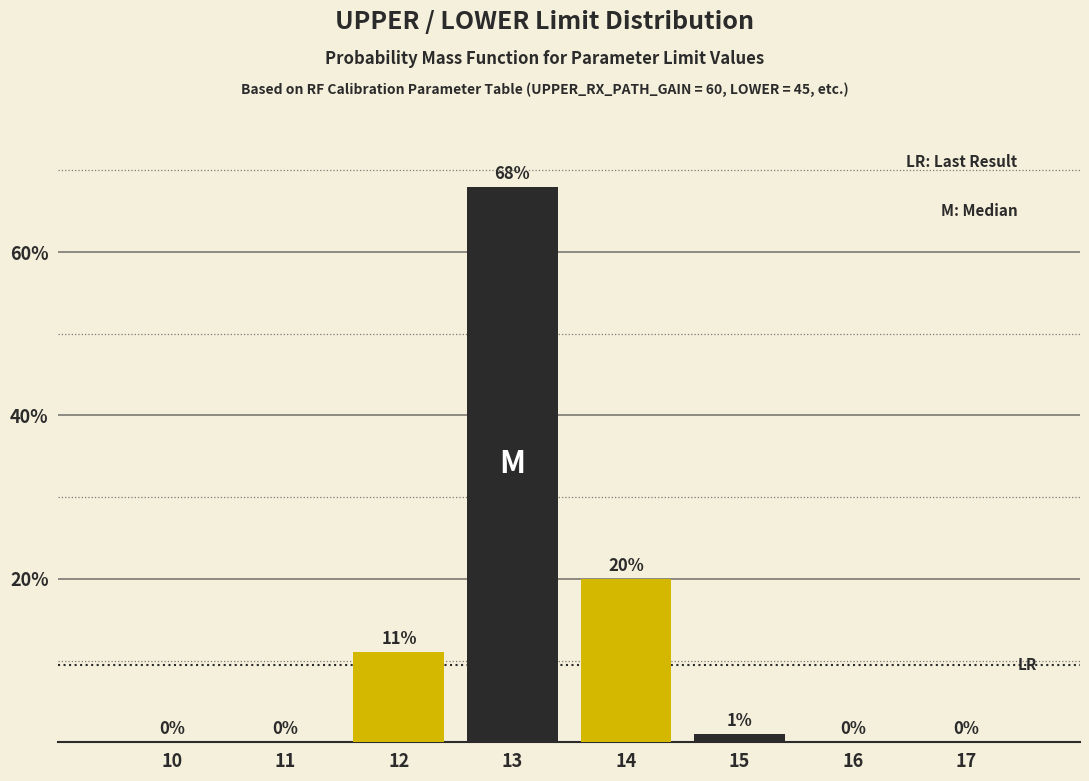

Reading left to right, what are all the values shown in this chart?

10=0	11=0	12=11	13=68	14=20	15=1	16=0	17=0